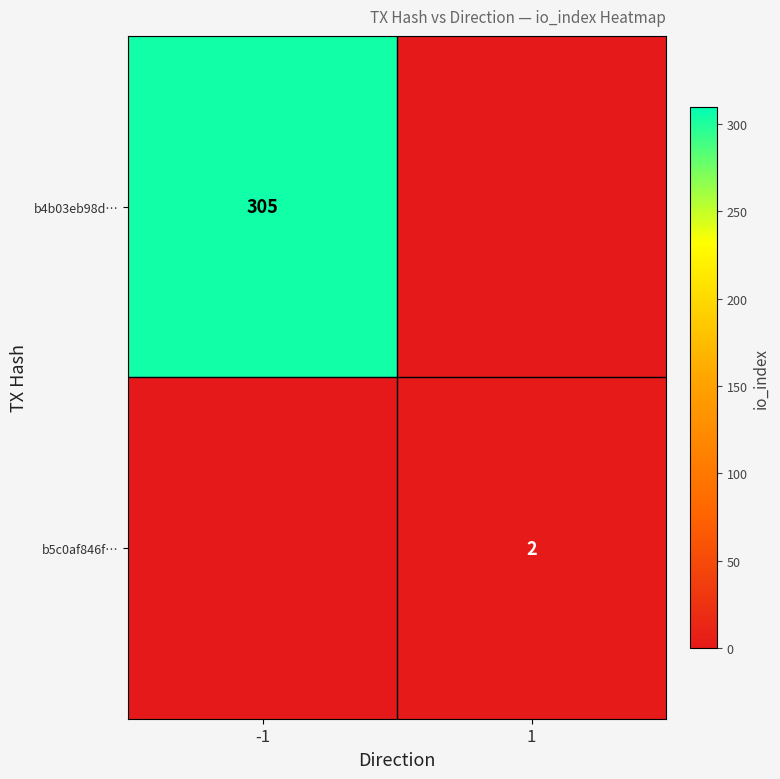

Is the value of b5c0af846f… at 1 greater than the value of b4b03eb98d… at -1?

No